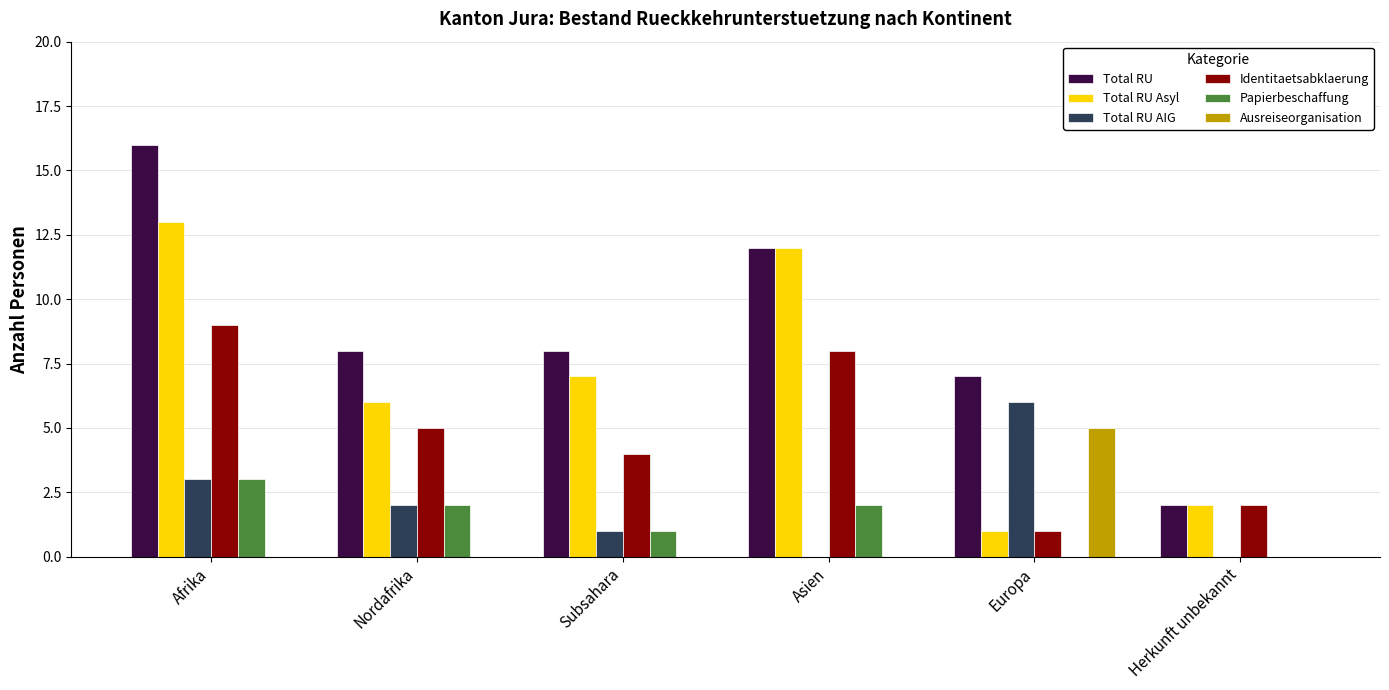

Reading left to right, extract all data points from this chart.

Total RU: Afrika=16	Nordafrika=8	Subsahara=8	Asien=12	Europa=7	Herkunft unbekannt=2
Total RU Asyl: Afrika=13	Nordafrika=6	Subsahara=7	Asien=12	Europa=1	Herkunft unbekannt=2
Total RU AIG: Afrika=3	Nordafrika=2	Subsahara=1	Asien=0	Europa=6	Herkunft unbekannt=0
Identitaetsabklaerung: Afrika=9	Nordafrika=5	Subsahara=4	Asien=8	Europa=1	Herkunft unbekannt=2
Papierbeschaffung: Afrika=3	Nordafrika=2	Subsahara=1	Asien=2	Europa=0	Herkunft unbekannt=0
Ausreiseorganisation: Afrika=0	Nordafrika=0	Subsahara=0	Asien=0	Europa=5	Herkunft unbekannt=0